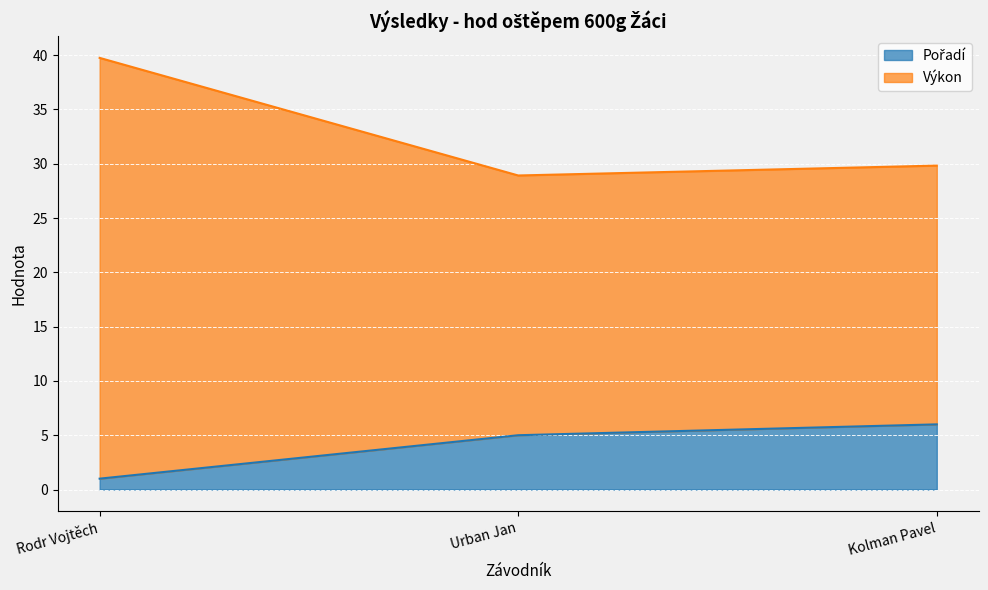

Which series has the largest total across all categories?

Výkon